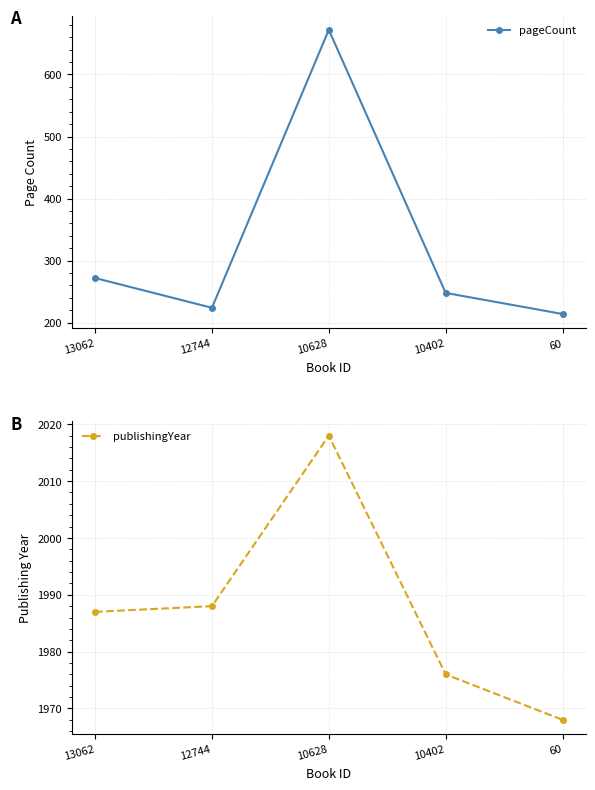

Is it true that publishingYear equals 1988 at 12744?

True